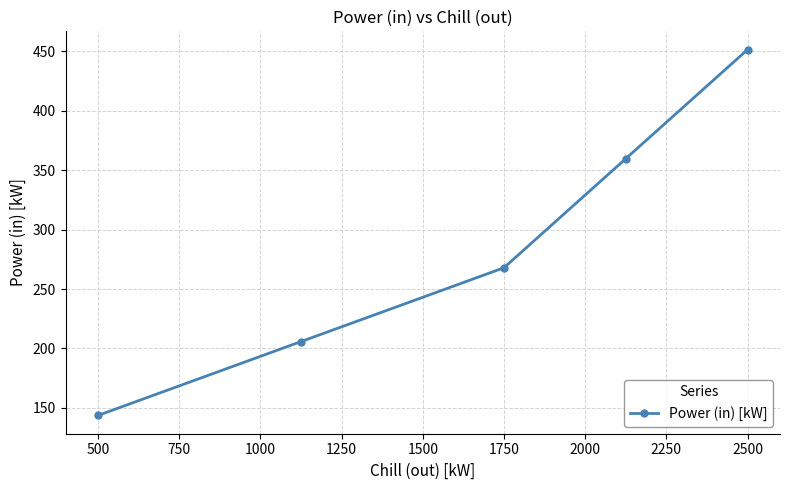

What is the average value?

285.6